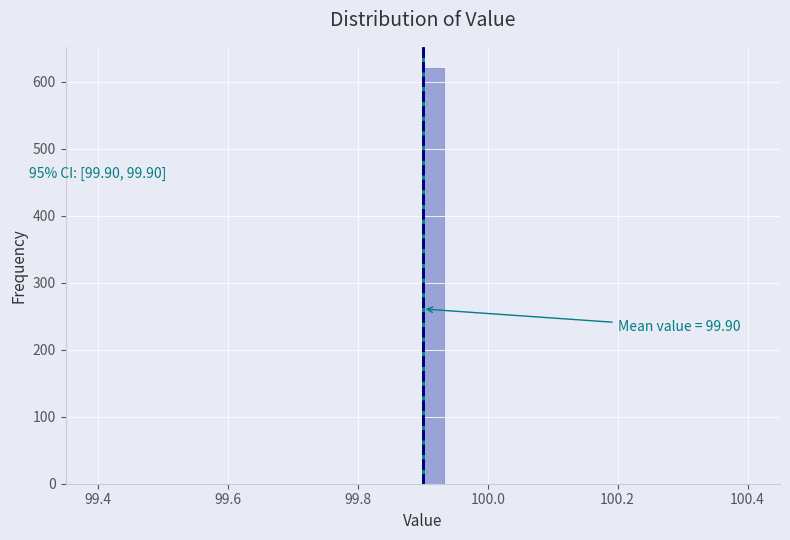

Around what value on the x-axis is the tallest bar? Give the approximate position of its centre, as read against the axis.

99.92